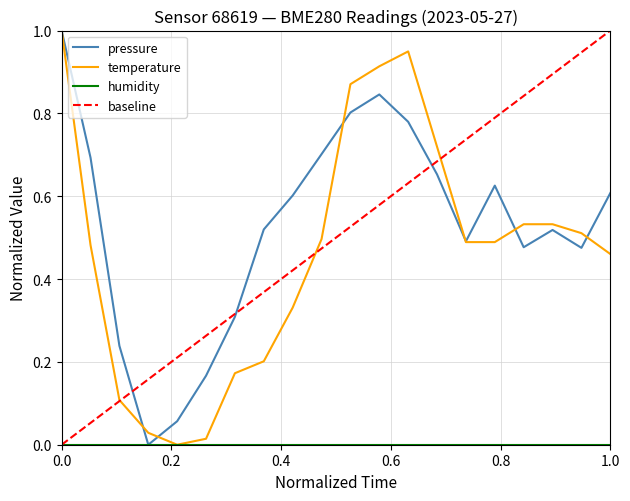

In temperature, how many points are higher than both neighbors (excluding endpoints)?

1